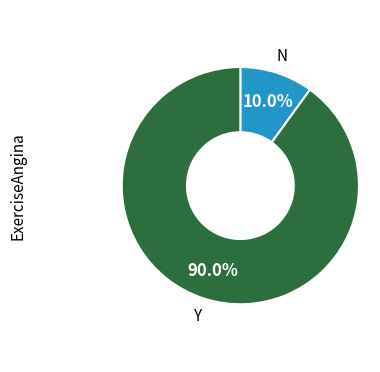

Is there any slice that represents more than half of the pie?

Yes